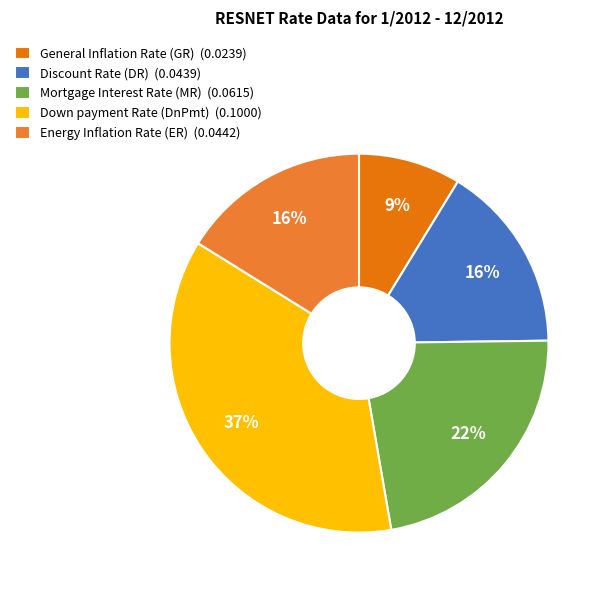

To the nearest percent, what is the average slice percentage?

20%